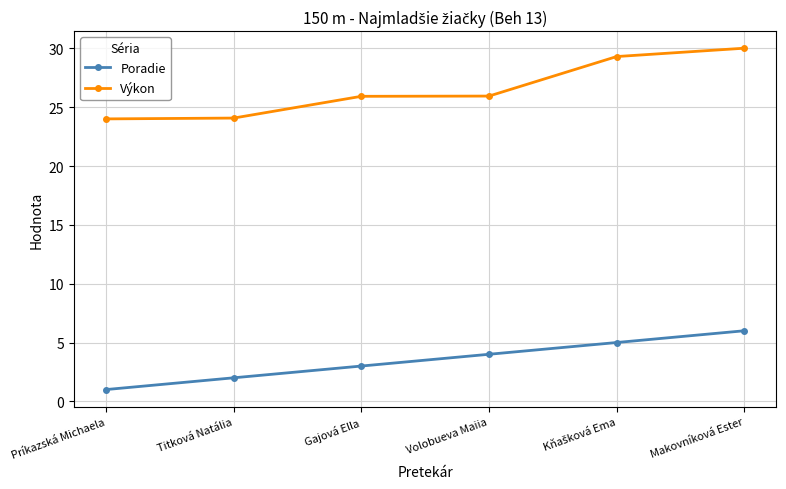

What is the difference between the Výkon values at Príkazská Michaela and Titková Natália?

0.1